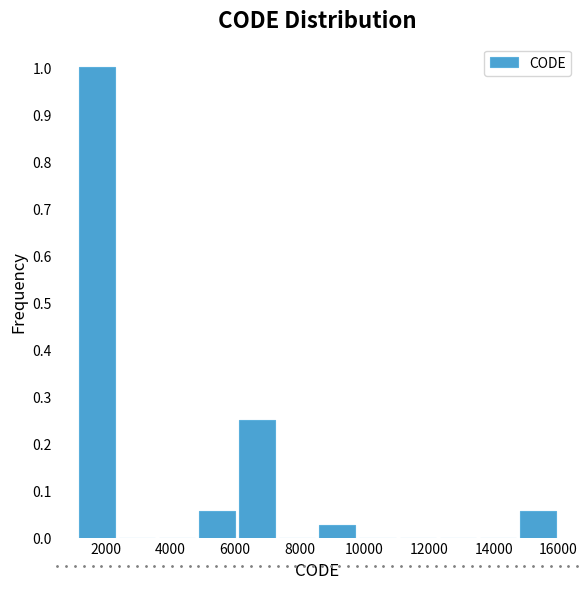

Which range on the x-axis has the tallest bar?

1200 to 2400